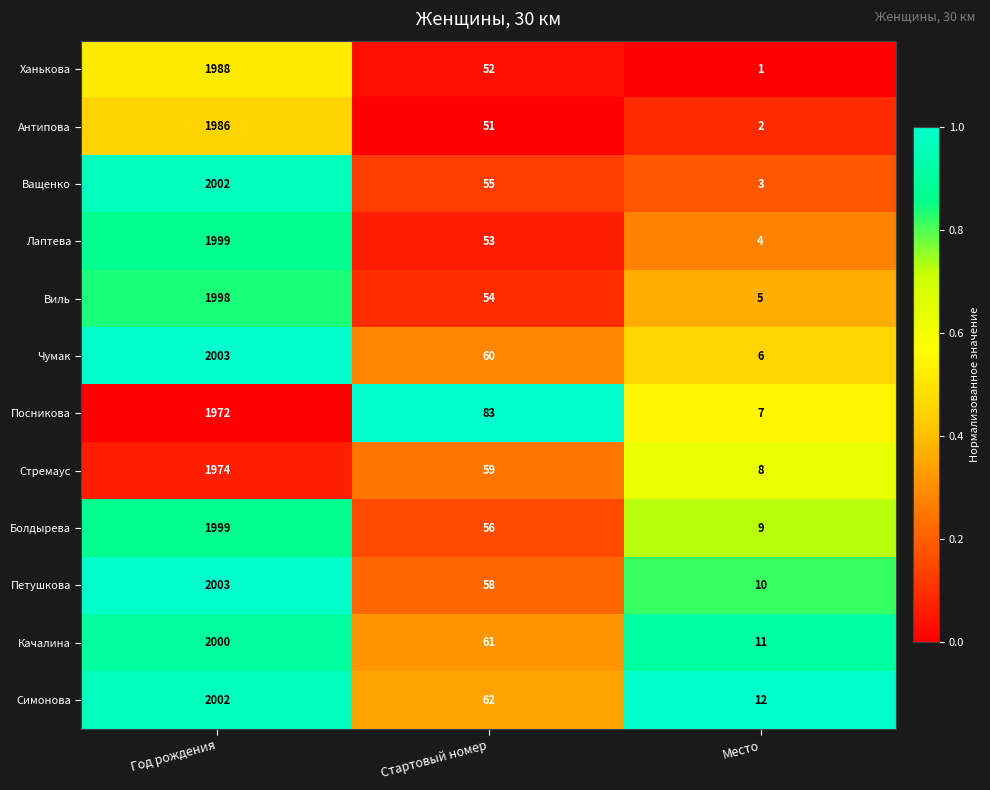

What is the maximum value for Ханькова?

1988